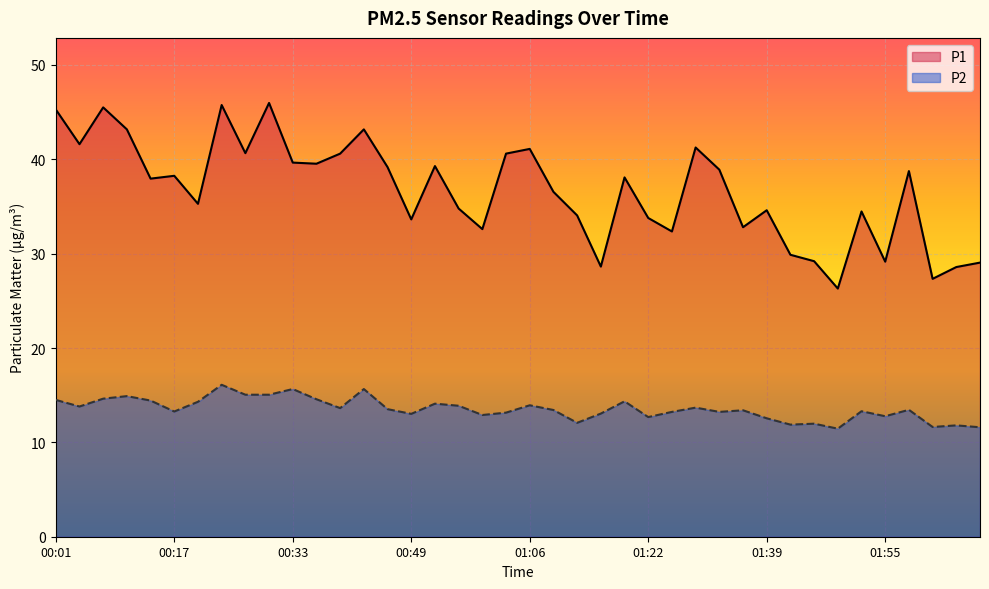

What is the total value across all series at 01:09?

50.0